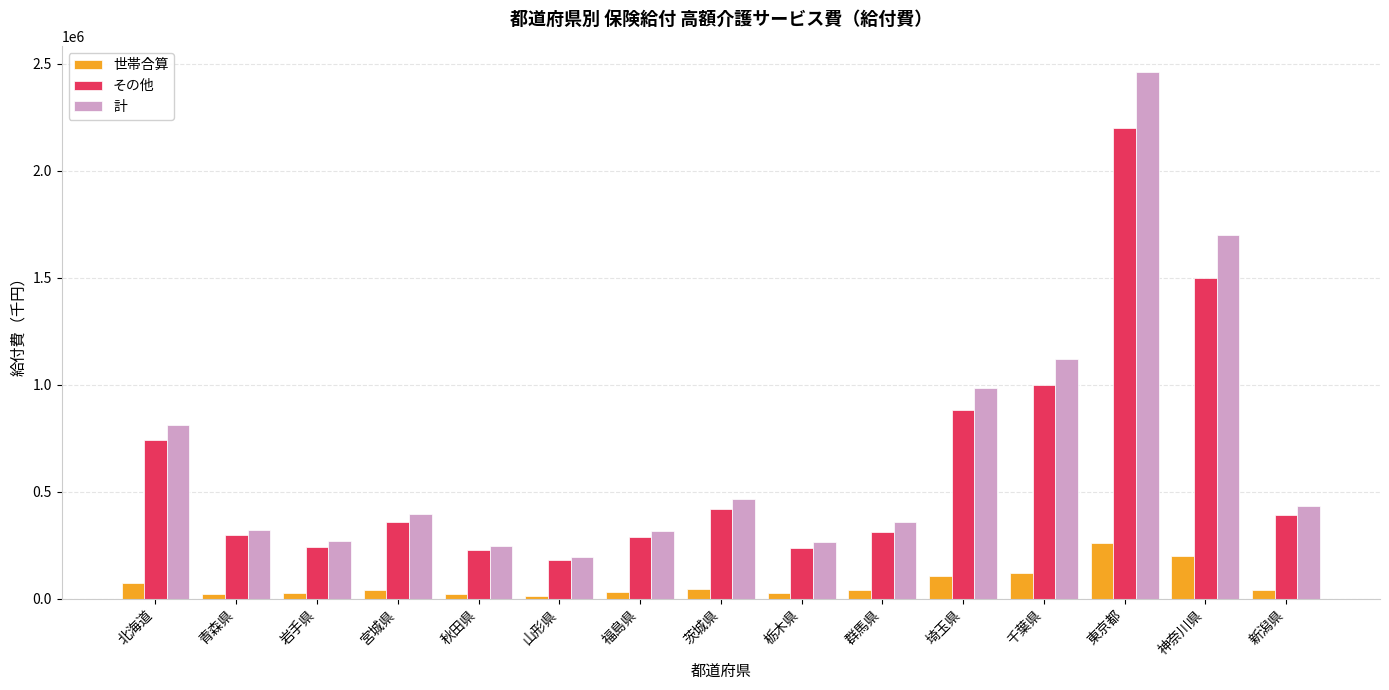

What is the label of the 13th bar from the right?

岩手県